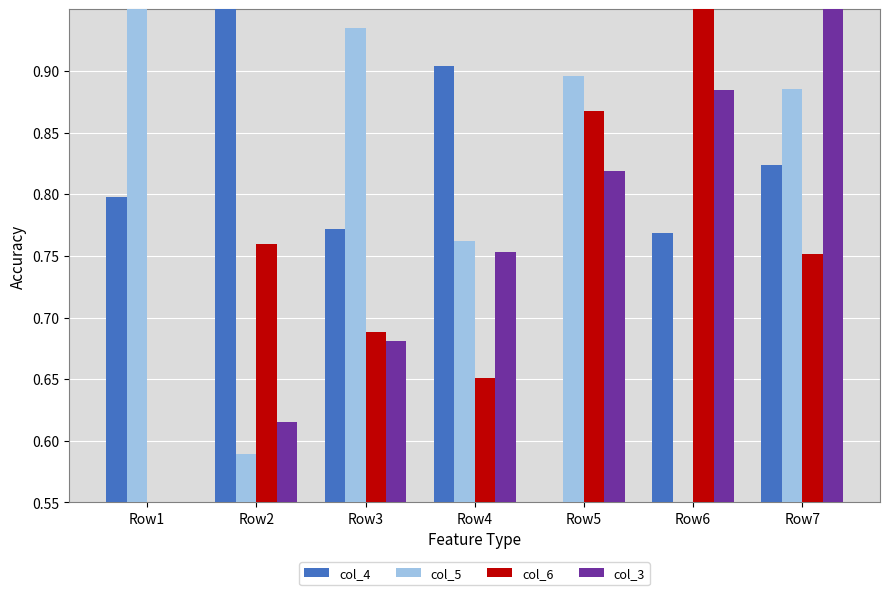

Is the value of col_5 at Row4 greater than the value of col_3 at Row1?

Yes